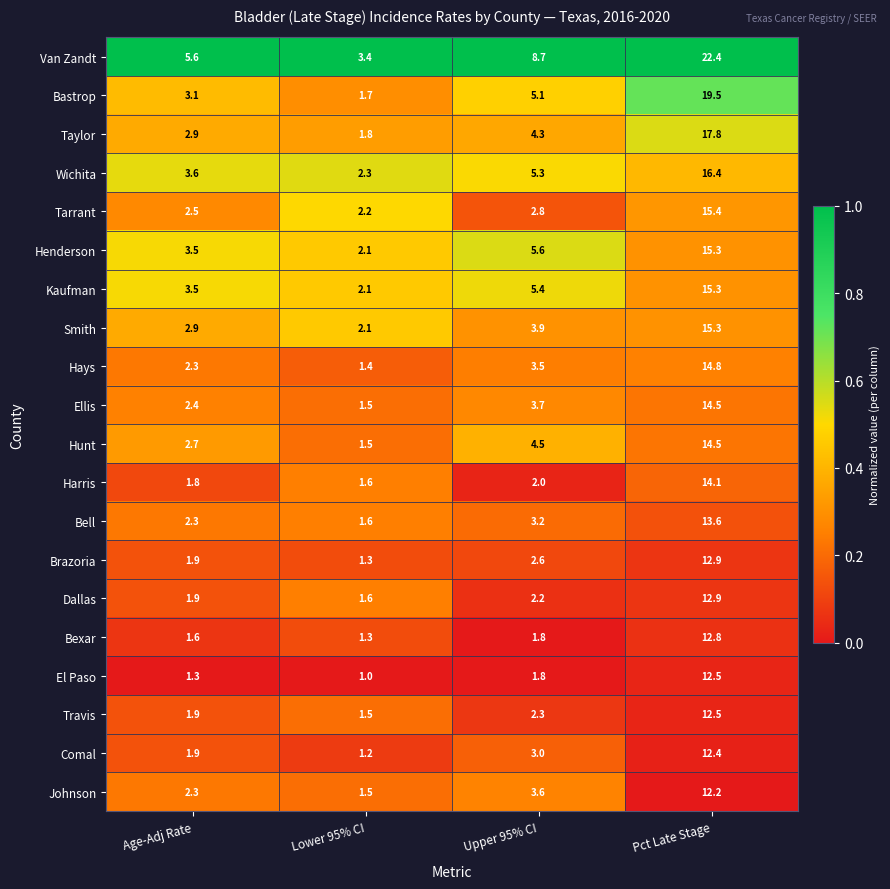

The Henderson series shows 15.3 at Pct Late Stage. True or false?

True